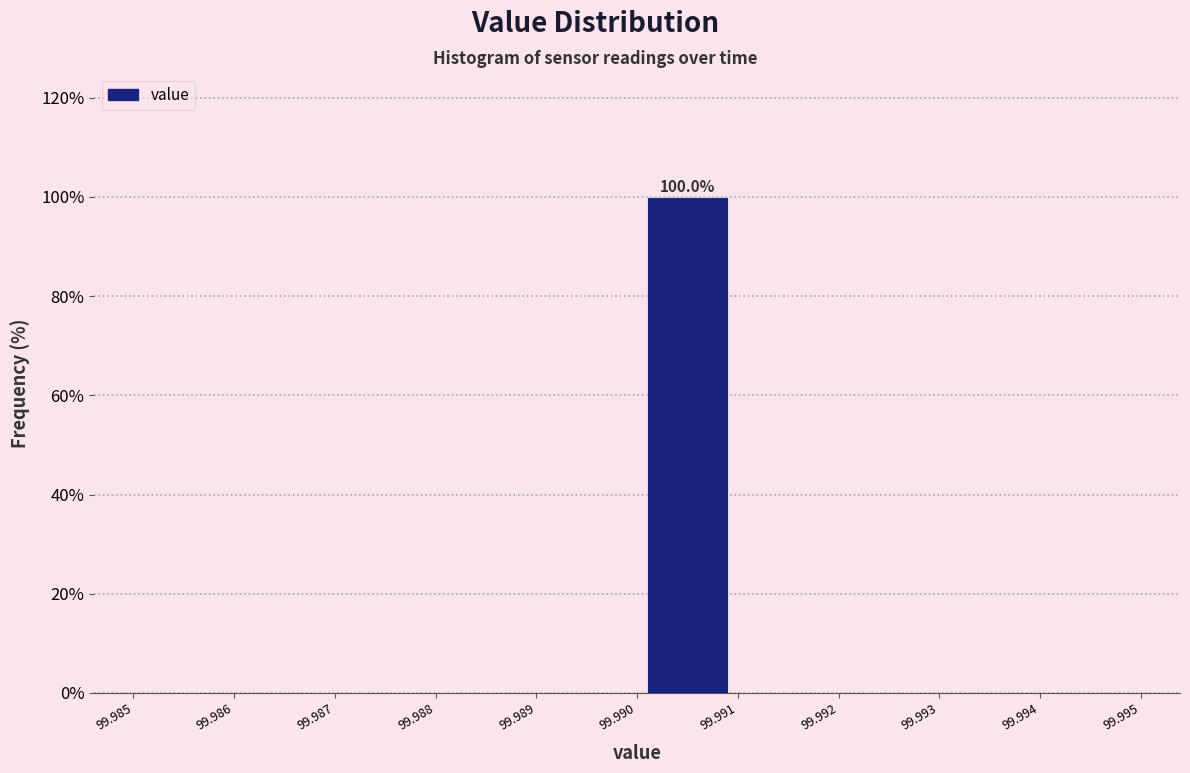

Over which range of the x-axis is the bar tallest?

99.990 to 99.991